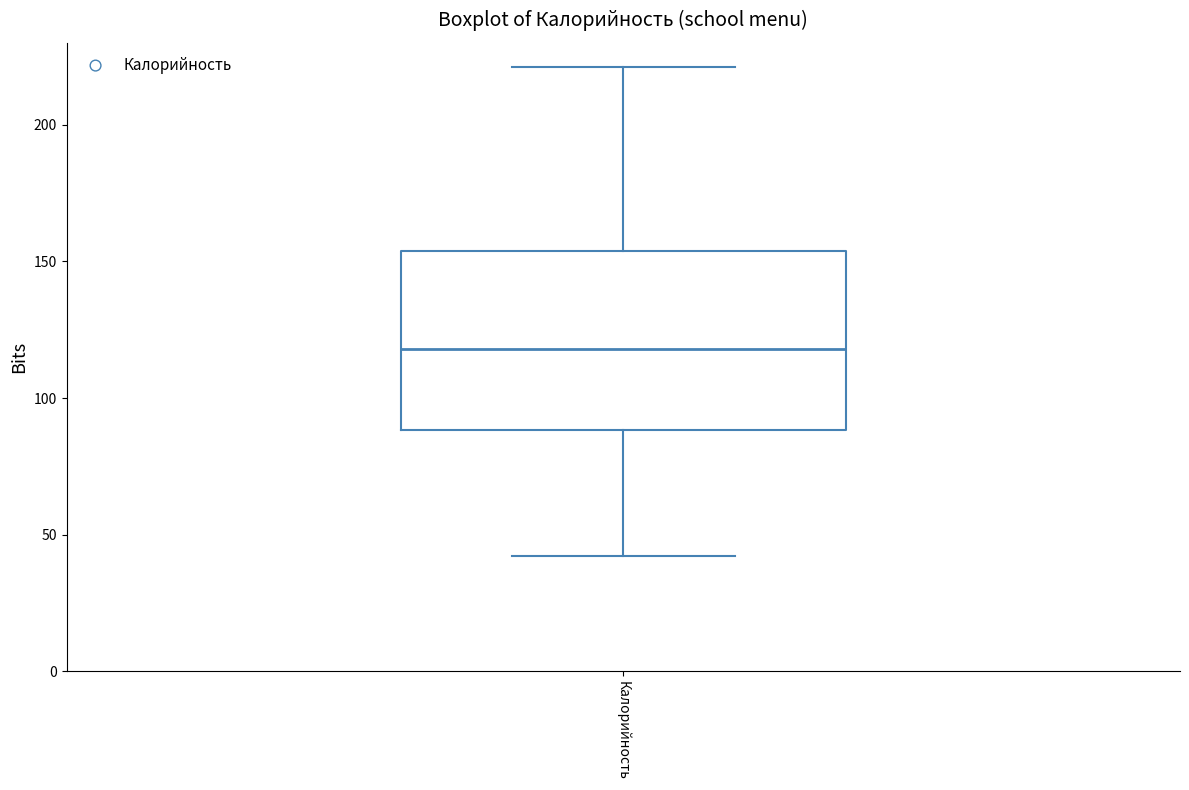

Transcribe this box plot: give where the median line is, the range the box spans, and where the two whiskers end, as read against the y-axis. The values are not printed on the chart, so give them approximately, as read against the axis.

median 120, box 90 to 155, whiskers 40 to 220